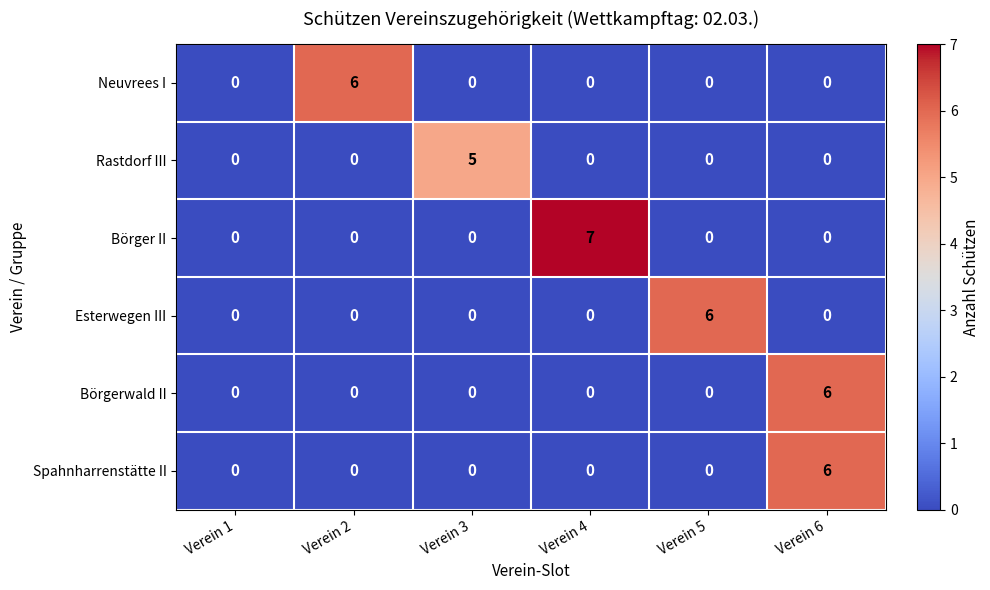

Is it true that Neuvrees I equals 3 at Verein 3?

False